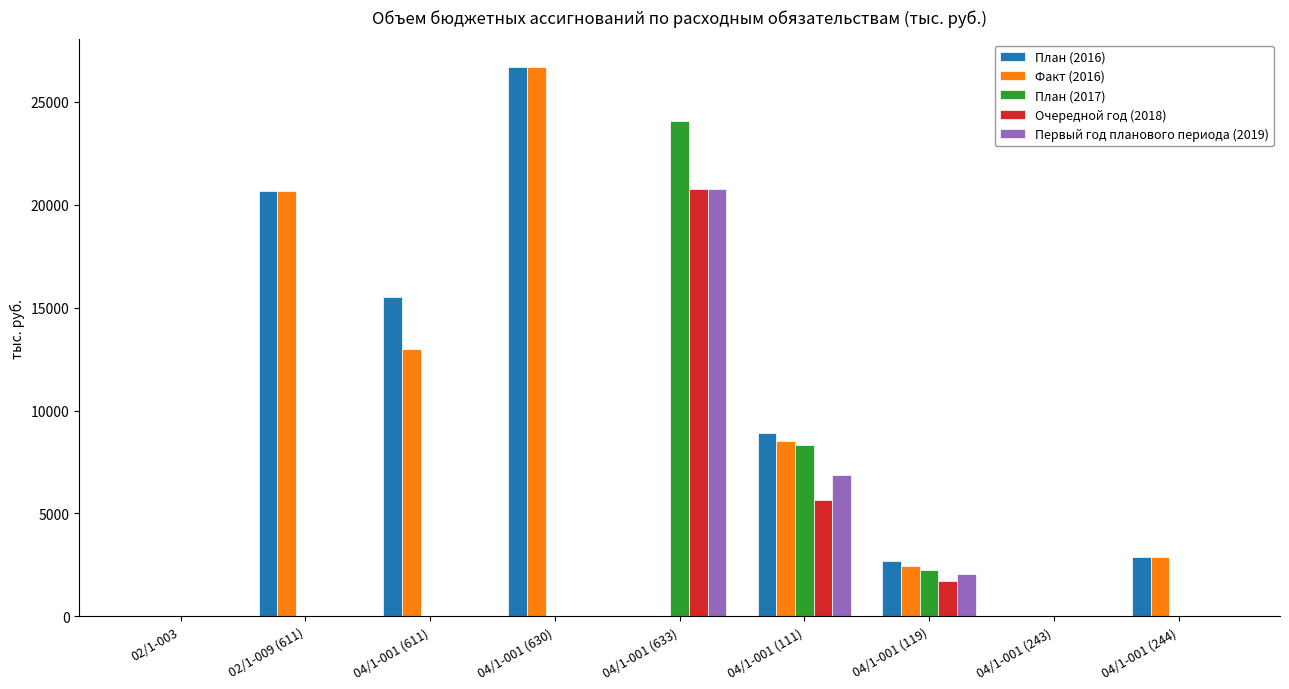

How many data points does each series have?

9